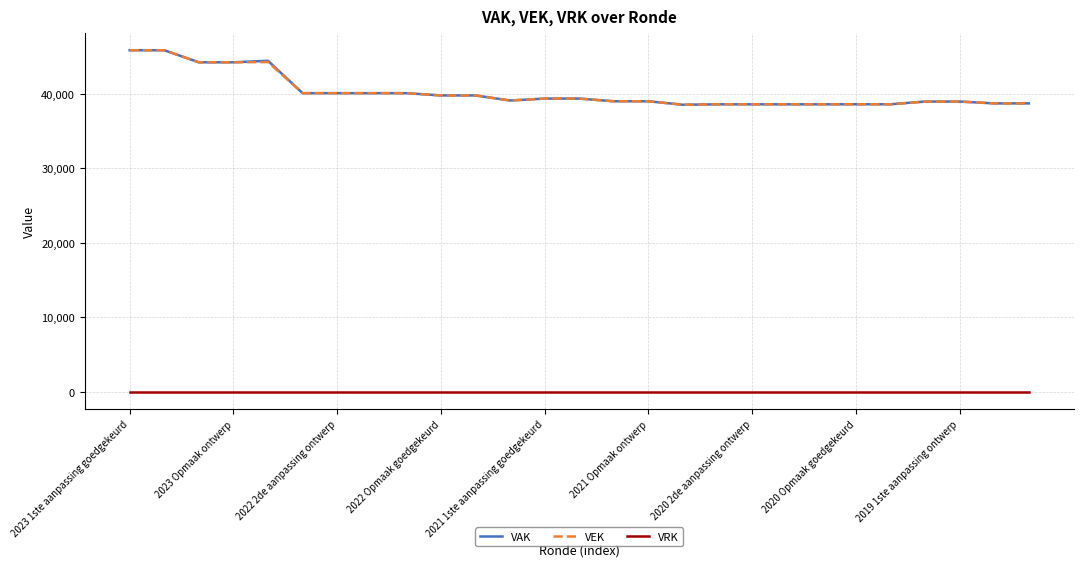

True or false: VRK and VEK intersect in this chart.

False